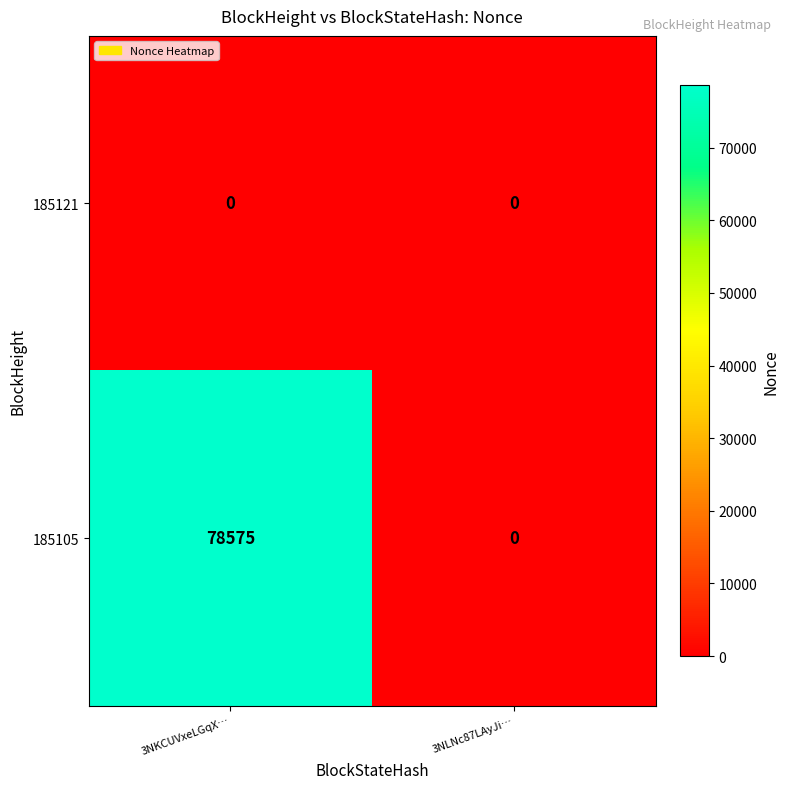

At how many categories does at least one series exceed 1389?

1